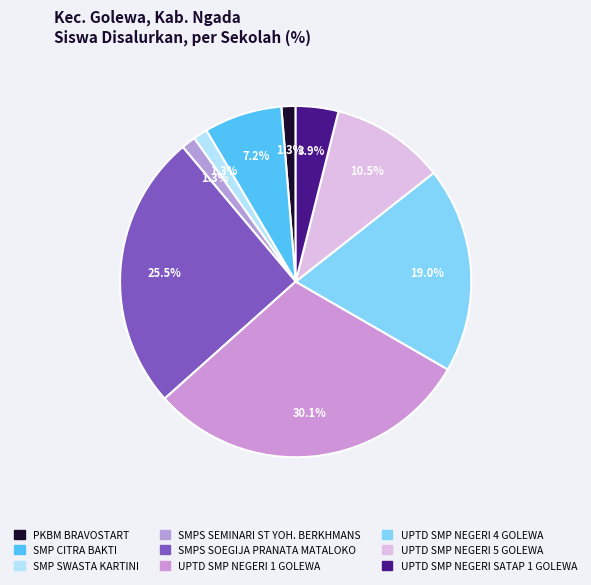

Is the sum of UPTD SMP NEGERI 1 GOLEWA and PKBM BRAVOSTART greater than half?

No